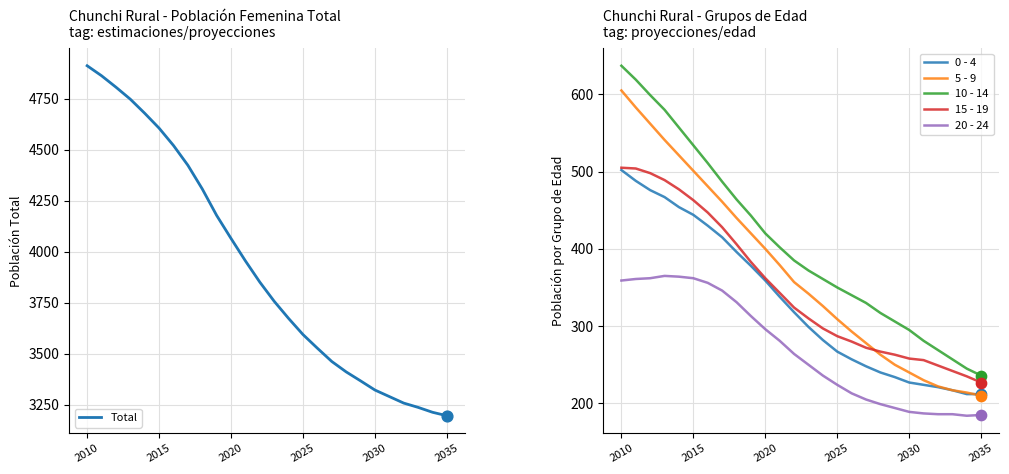

Which category has the highest value in the 10 - 14 series?

2010